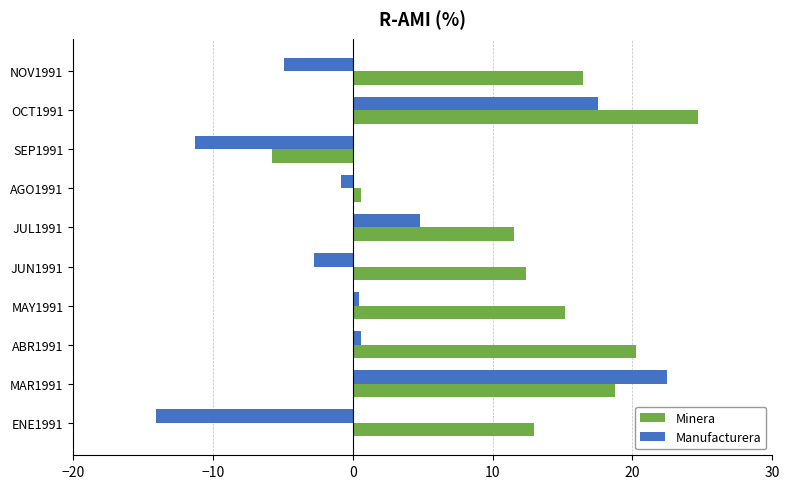

What is the approximate value of Manufacturera at SEP1991?

-11.3